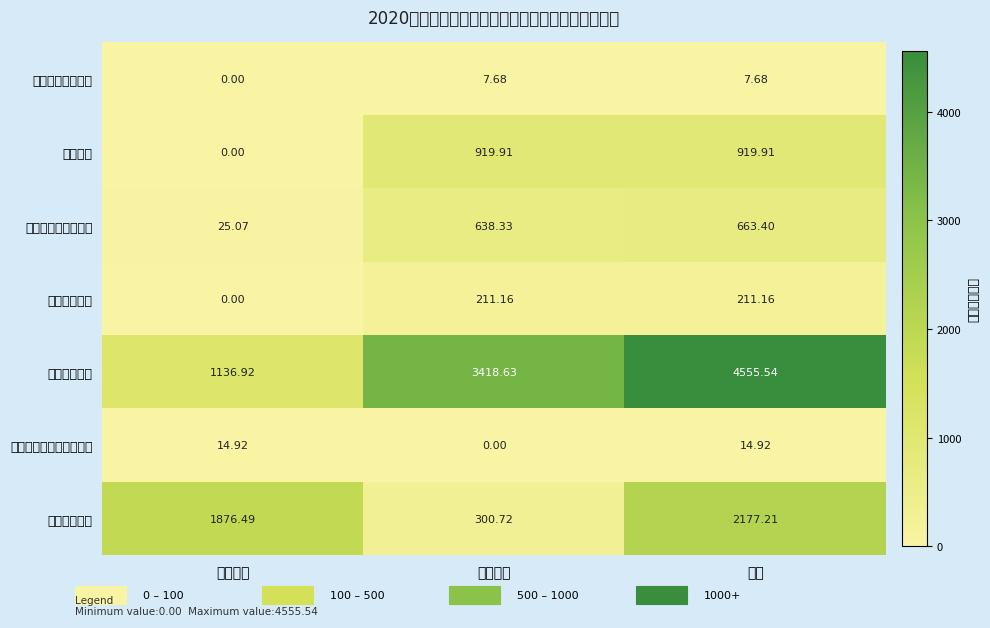

At how many categories does at least one series exceed 3585?

1